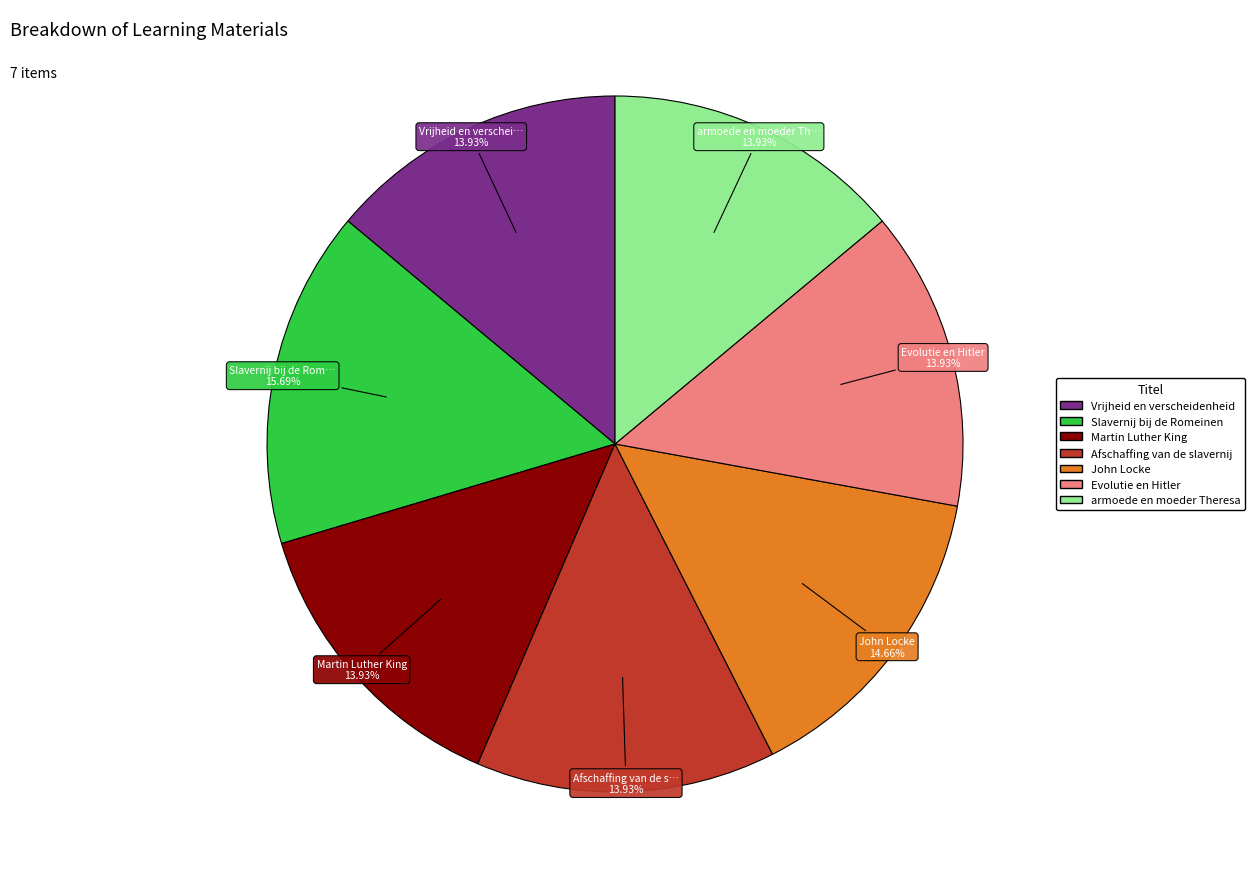

What percentage is the Slavernij bij de Romeinen slice, to the nearest percent?

16%